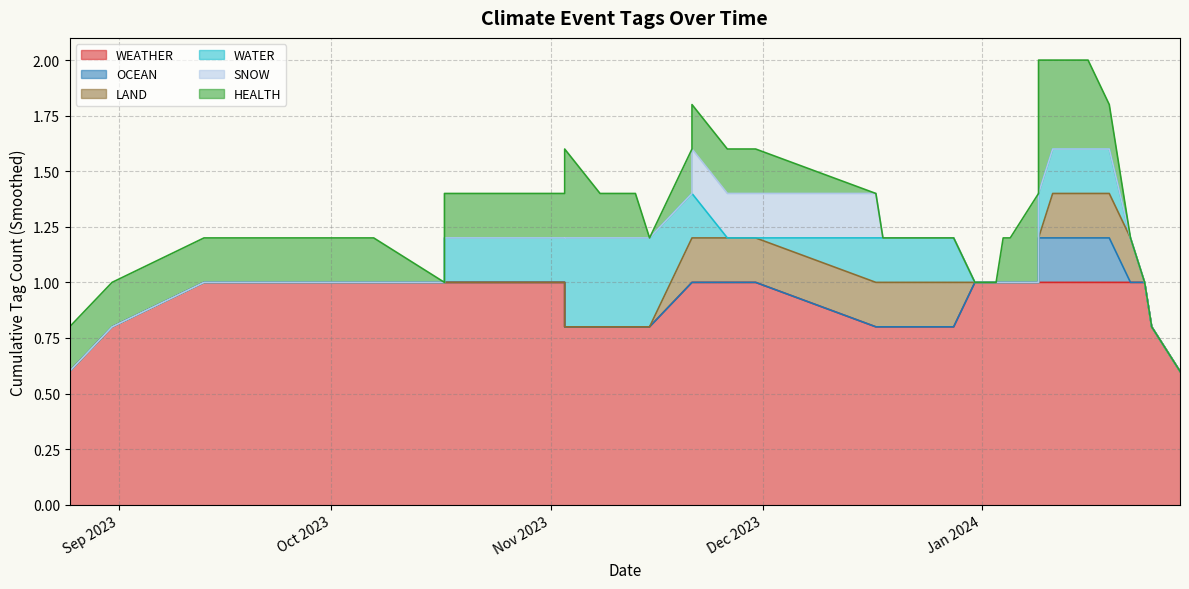

At how many categories does at least one series exceed 0?

40